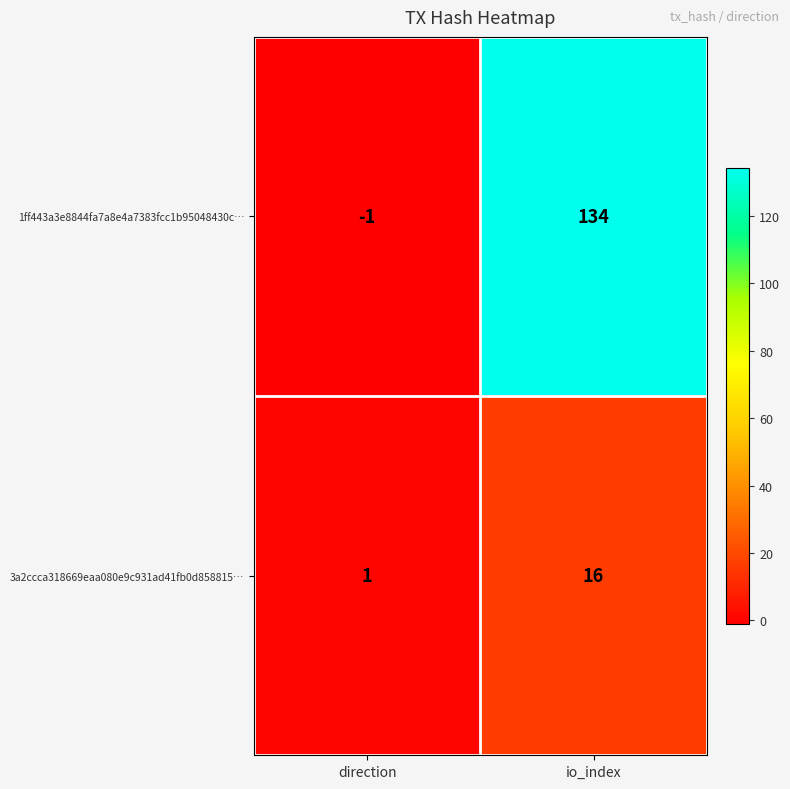

Reading left to right, what are all the values shown in this chart?

1ff443a3e8844fa7a8e4a7383fcc1b95048430c…: direction=-1	io_index=134
3a2ccca318669eaa080e9c931ad41fb0d858815…: direction=1	io_index=16